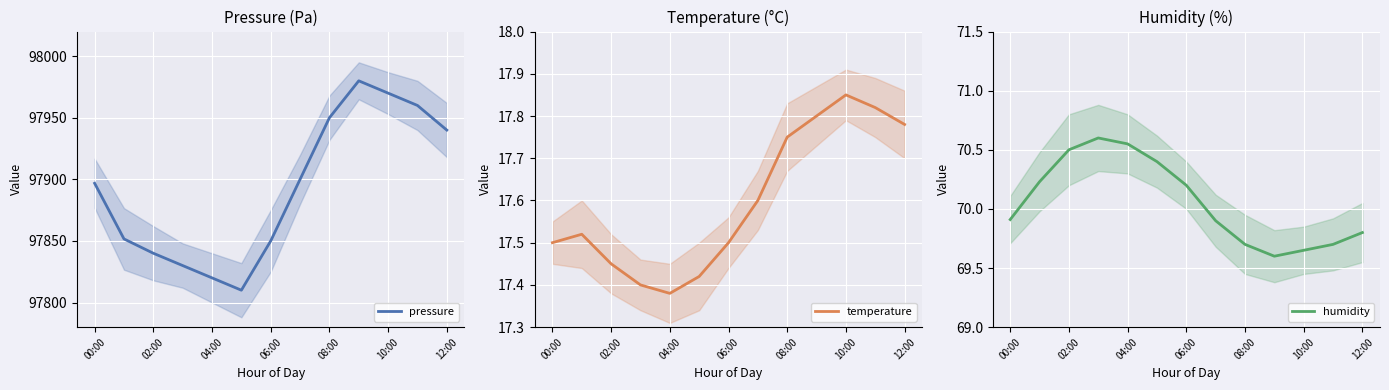

Does the chart display data point markers on the line(s)?

No